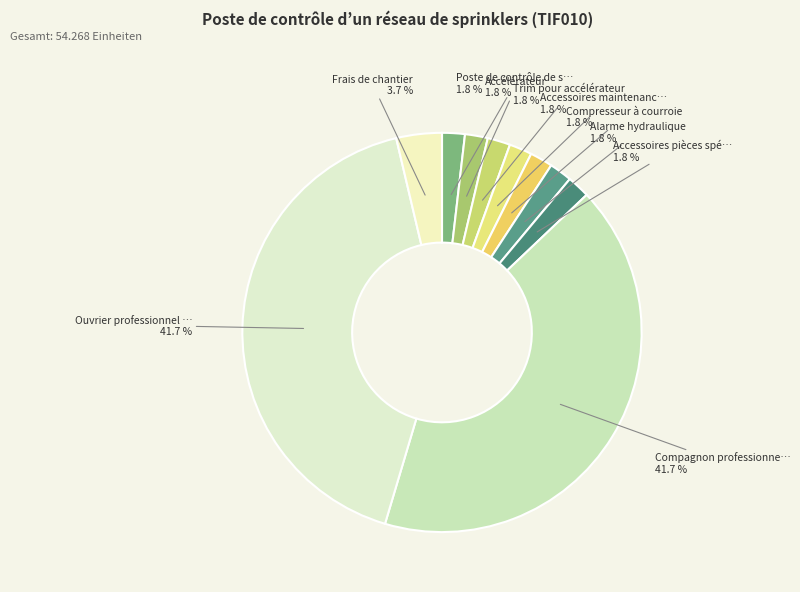

How many slices are in this pie chart?

10